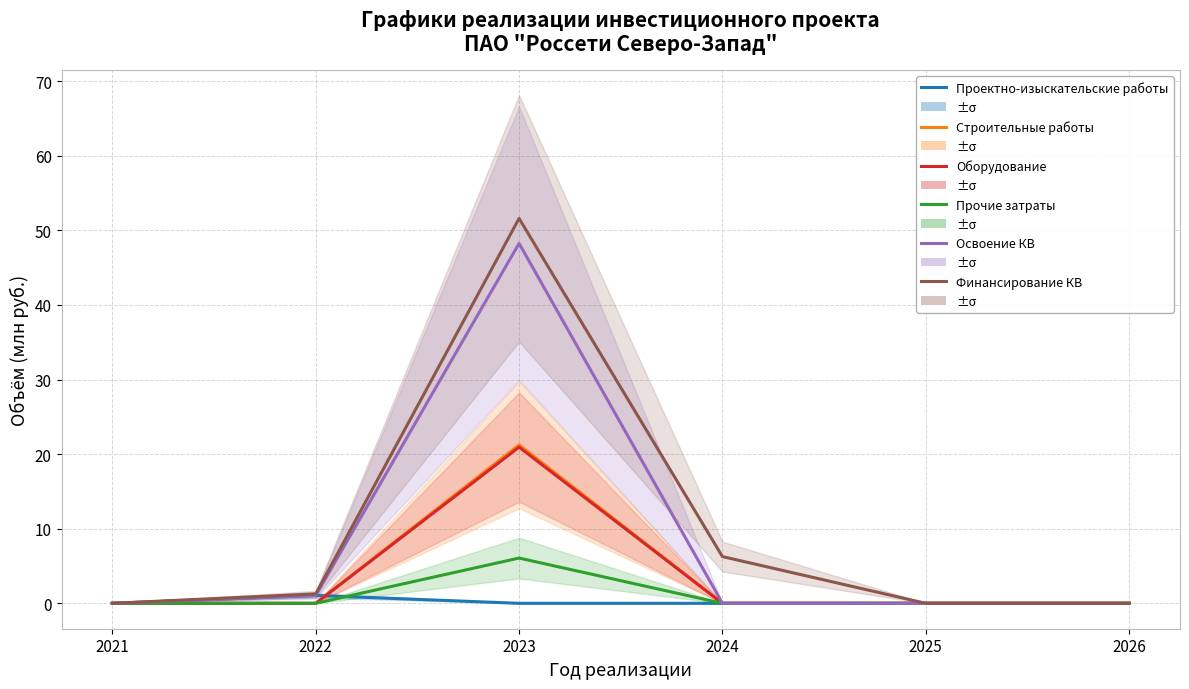

Read the Освоение КВ value at 2022.

1.1